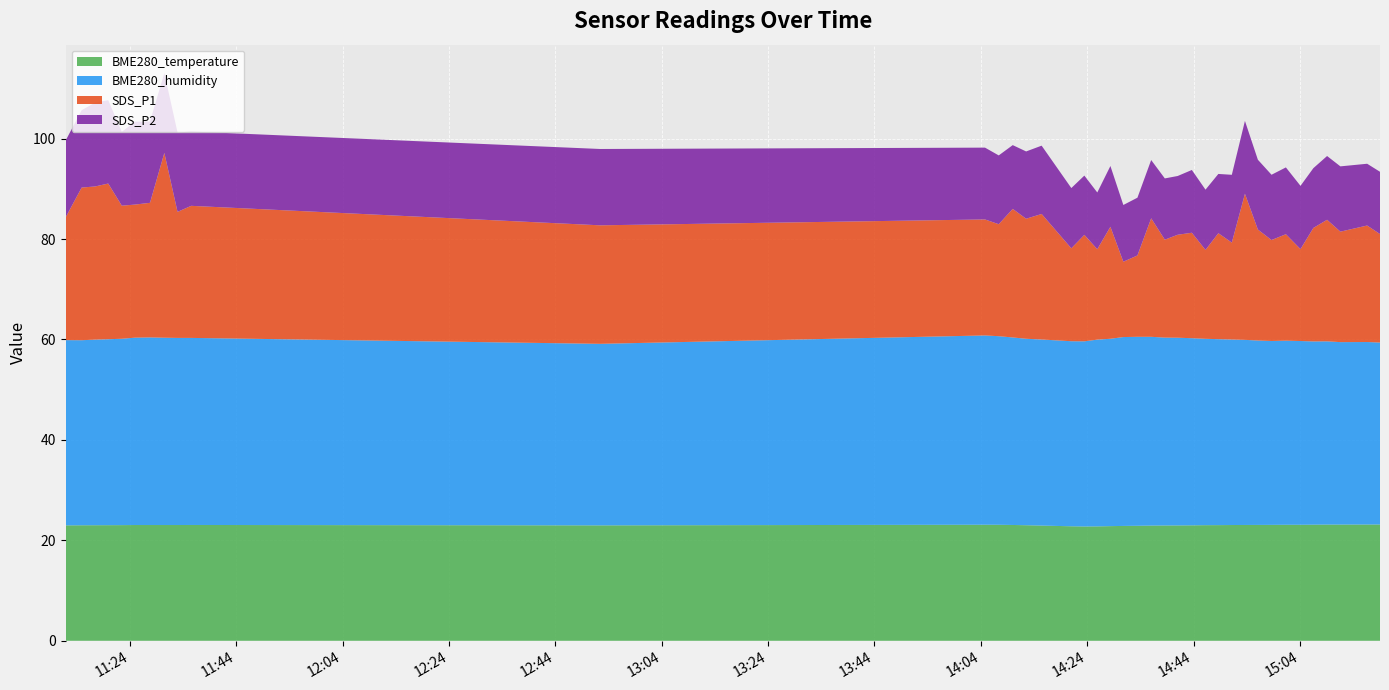

Reading left to right, extract all data points from this chart.

BME280_temperature: 23.0	23.0	23.0	23.0	23.0	23.1	23.1	23.1	23.1	23.1	23.0	23.1	23.1	23.1	23.0	22.9	22.8	22.8	22.8	22.8	22.9	22.9	22.9	23.0	23.0	23.0	23.0	23.0	23.1	23.1	23.1	23.1	23.1	23.1	23.1	23.1	23.1	23.1	23.2
BME280_humidity: 36.9	36.9	37.0	37.0	37.1	37.3	37.4	37.3	37.3	37.2	36.1	37.7	37.5	37.3	37.1	37.0	36.9	36.9	37.2	37.3	37.6	37.6	37.6	37.4	37.4	37.3	37.1	37.0	36.9	36.9	36.7	36.6	36.7	36.6	36.5	36.5	36.3	36.3	36.2
SDS_P1: 24.4	30.4	30.5	31.0	26.5	26.5	26.8	36.8	25.1	26.3	23.6	23.1	22.3	25.6	23.9	25.0	18.5	21.2	18.0	22.3	15.0	16.2	23.6	19.5	20.5	21.0	17.7	21.1	19.3	29.1	22.1	20.1	21.2	18.3	22.6	24.2	22.0	23.2	21.6
SDS_P2: 15.3	15.4	16.7	16.6	14.7	16.5	16.2	15.9	15.8	14.8	15.2	14.3	13.7	12.7	13.4	13.6	12.0	11.8	11.3	12.1	11.3	11.5	11.6	12.2	11.7	12.5	12.0	11.8	13.5	14.5	13.9	13.0	13.3	12.6	11.9	12.7	13.0	12.3	12.4